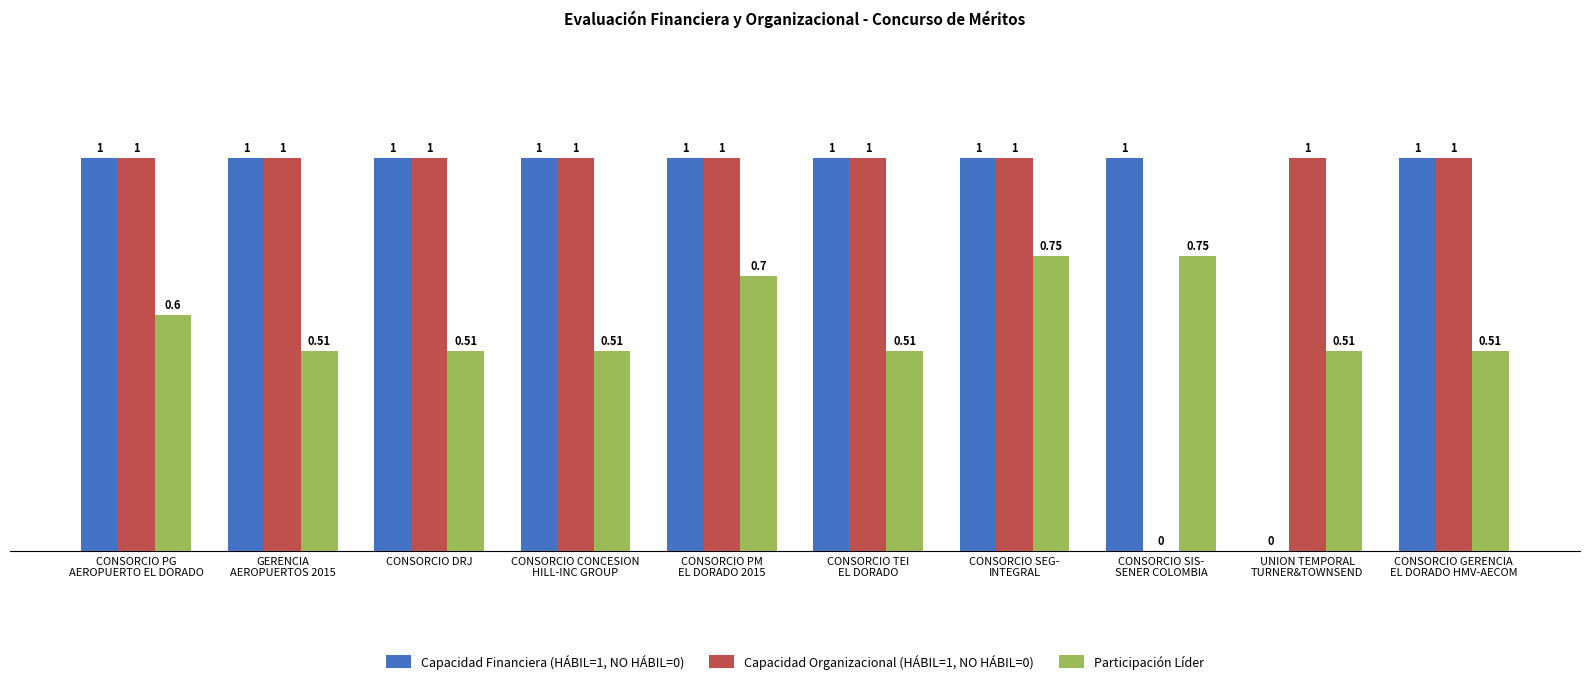

True or false: Capacidad Financiera (HÁBIL=1, NO HÁBIL=0) has a value of 1.0 at CONSORCIO DRJ.

True